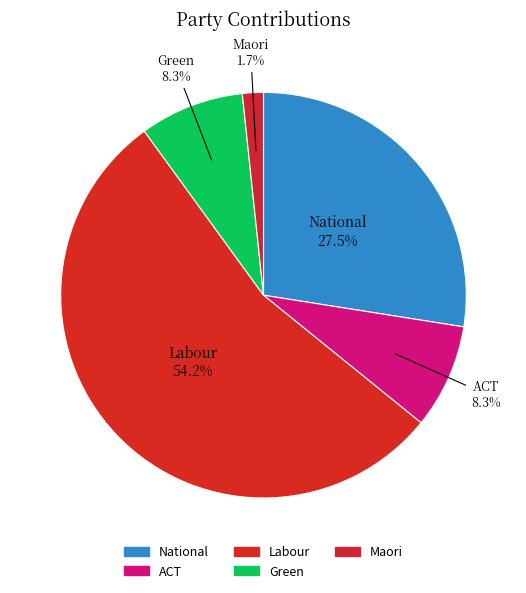

Does Labour account for over 50% of the chart?

Yes